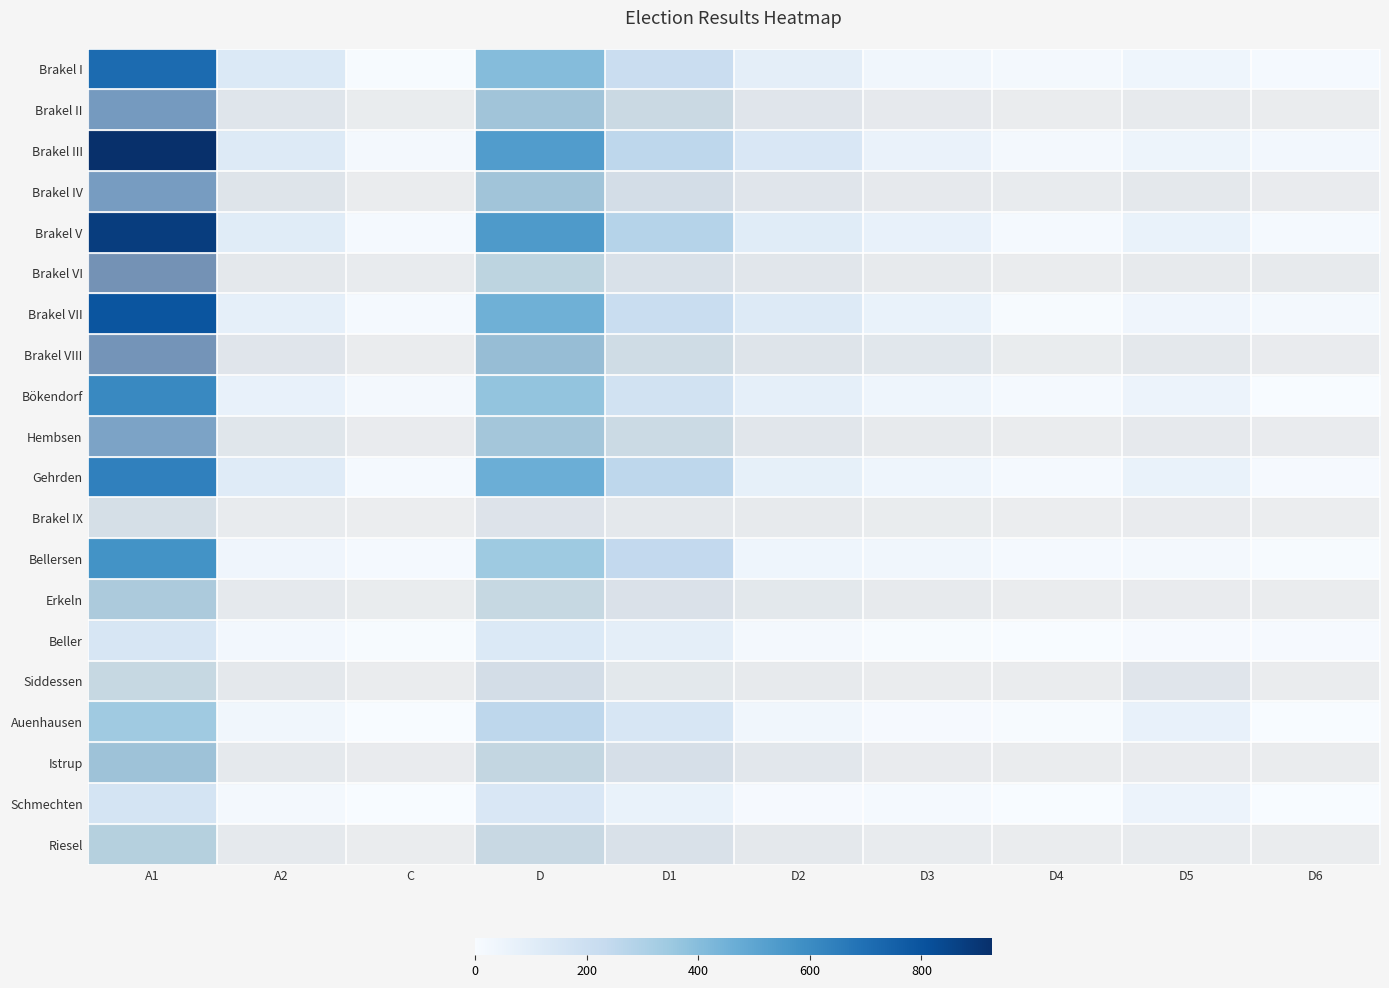

List the series in order of their peak value, highest first.

Brakel III, Brakel V, Brakel VI, Brakel VIII, Brakel II, Brakel VII, Brakel IV, Hembsen, Brakel I, Gehrden, Bökendorf, Bellersen, Istrup, Erkeln, Riesel, Auenhausen, Siddessen, Brakel IX, Schmechten, Beller